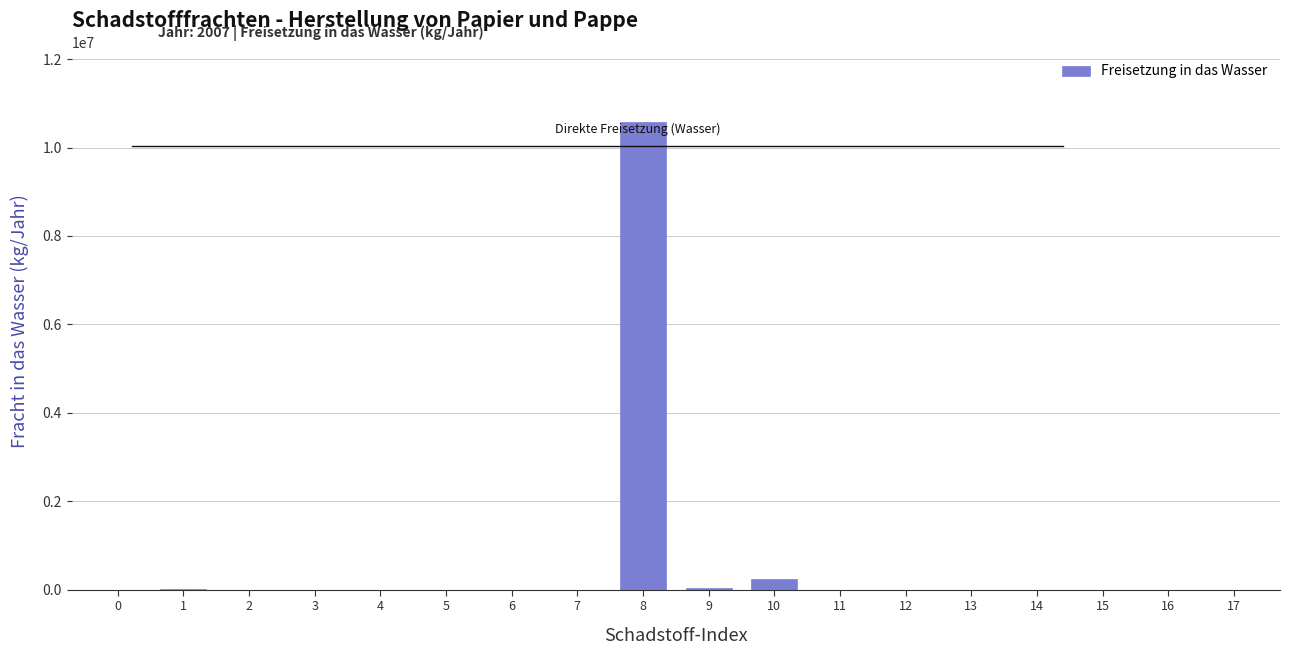

The value at 5 is 0. True or false?

True